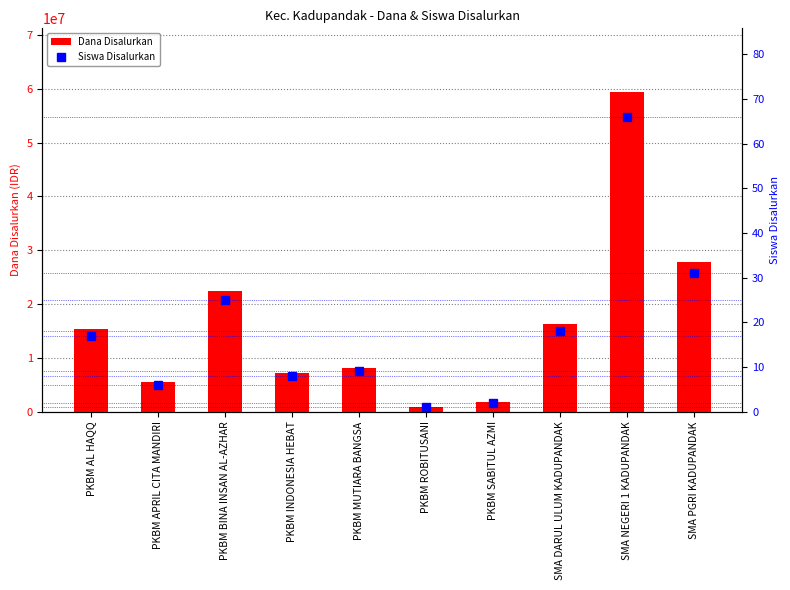

What is the label of the 6th bar from the left?

PKBM ROBITUSANI